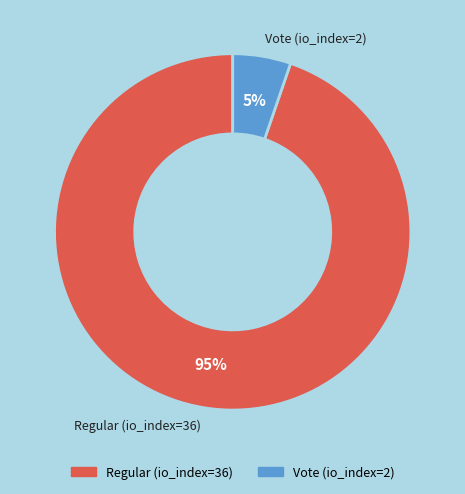

Which category has the biggest portion of the pie?

Regular (io_index=36)